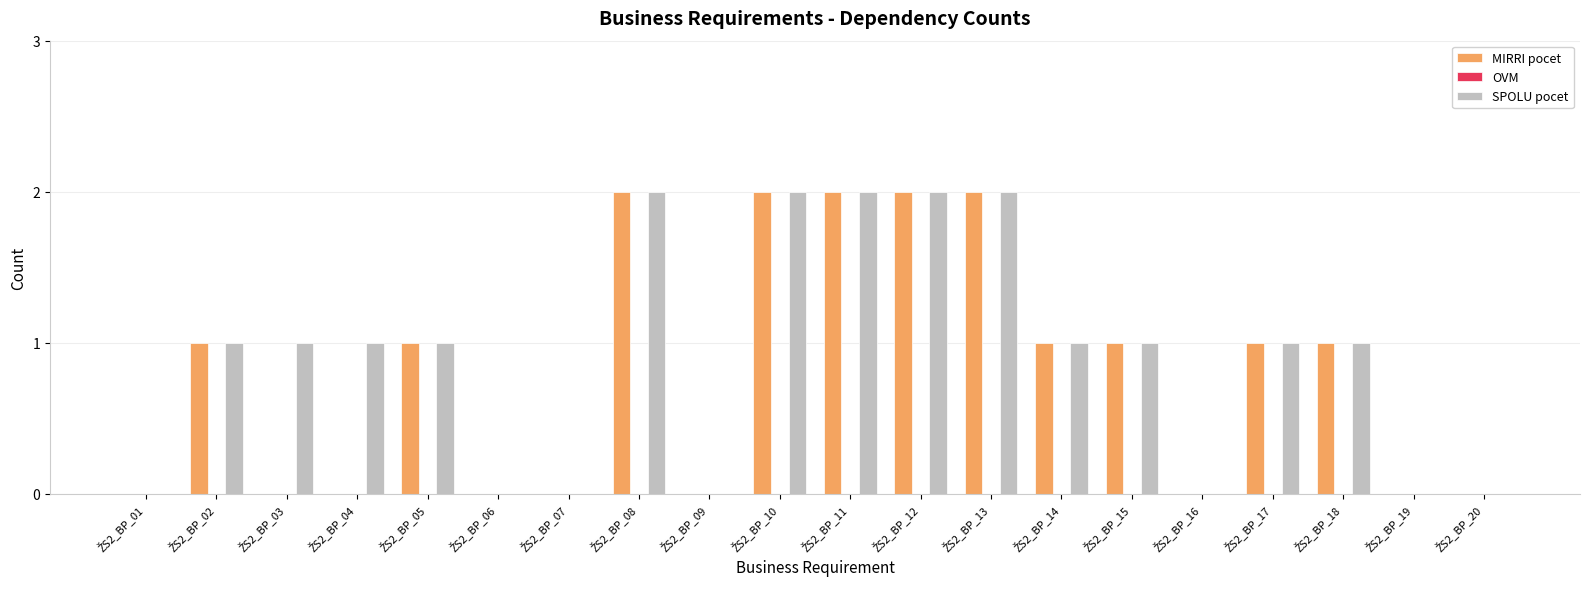

What is the sum of all SPOLU pocet values?

18